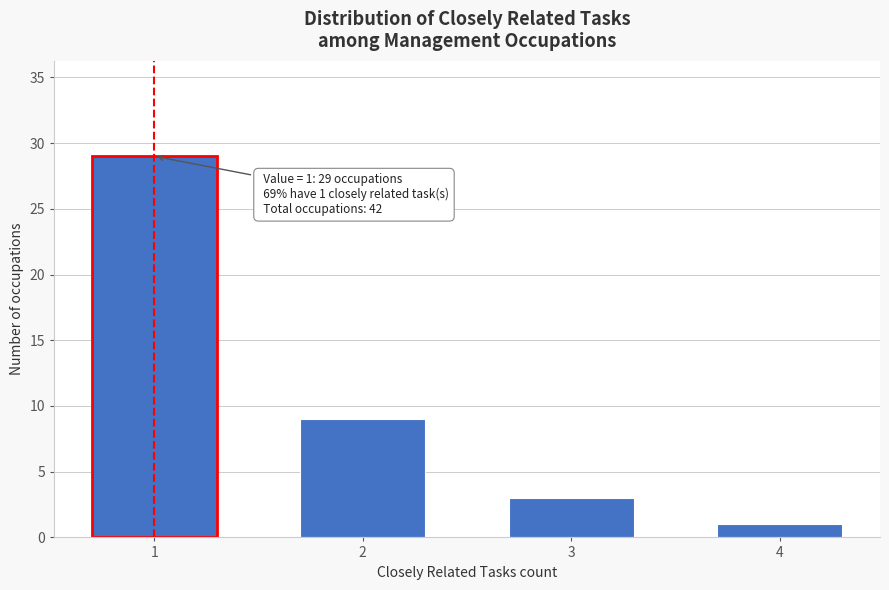

Reading left to right, what are all the values shown in this chart?

1=29	2=9	3=3	4=1